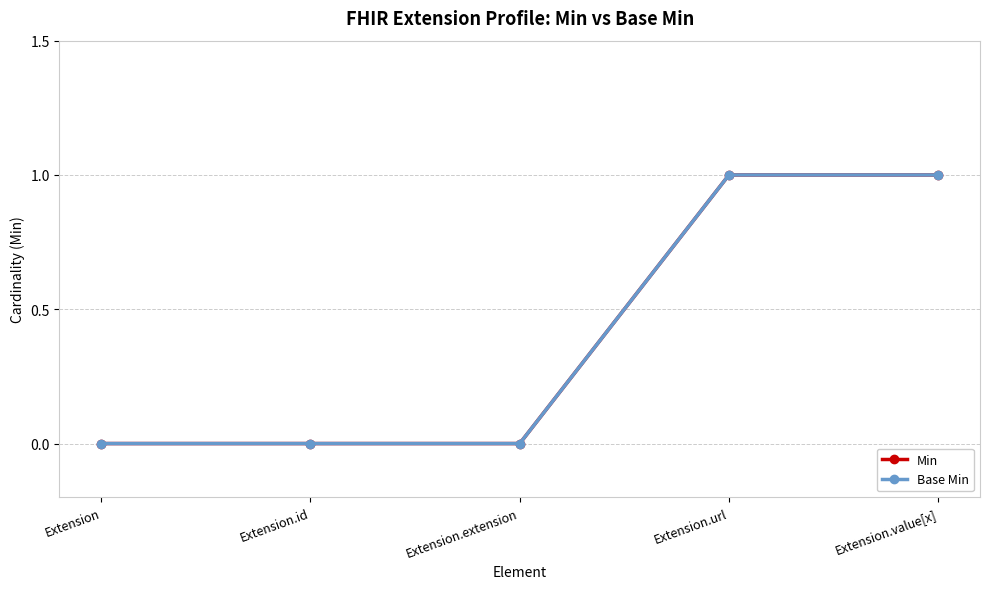

The Min series shows 1 at Extension.url. True or false?

False